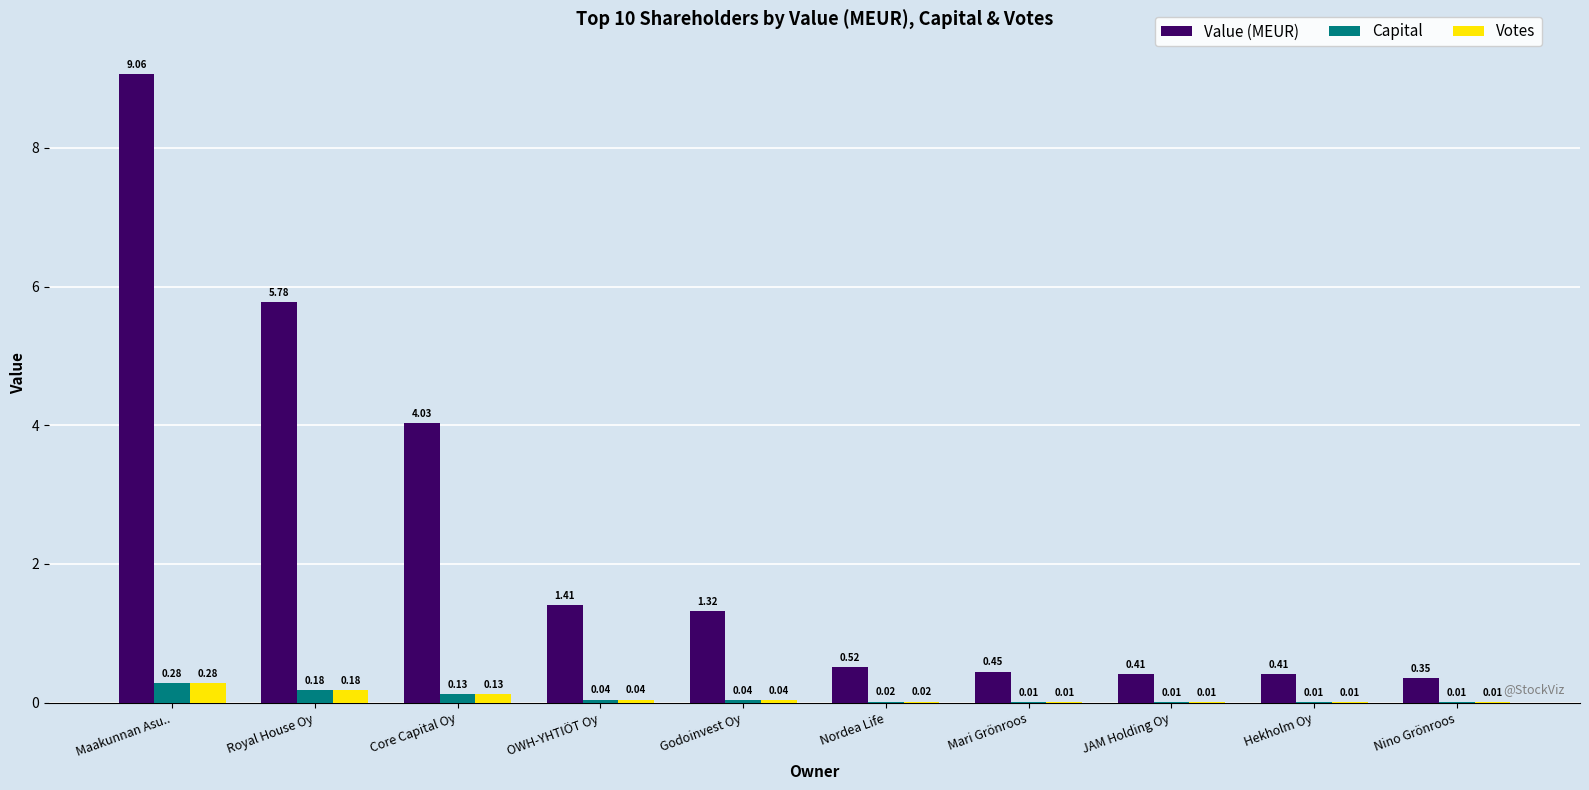

How many groups of bars are there?

10